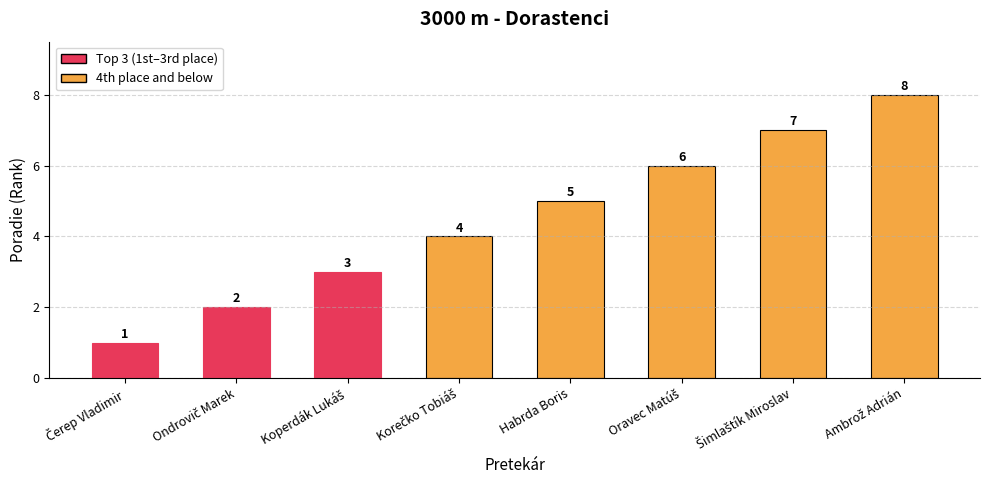

Reading right to left, what are all the values shown in this chart?

8	7	6	5	4	3	2	1